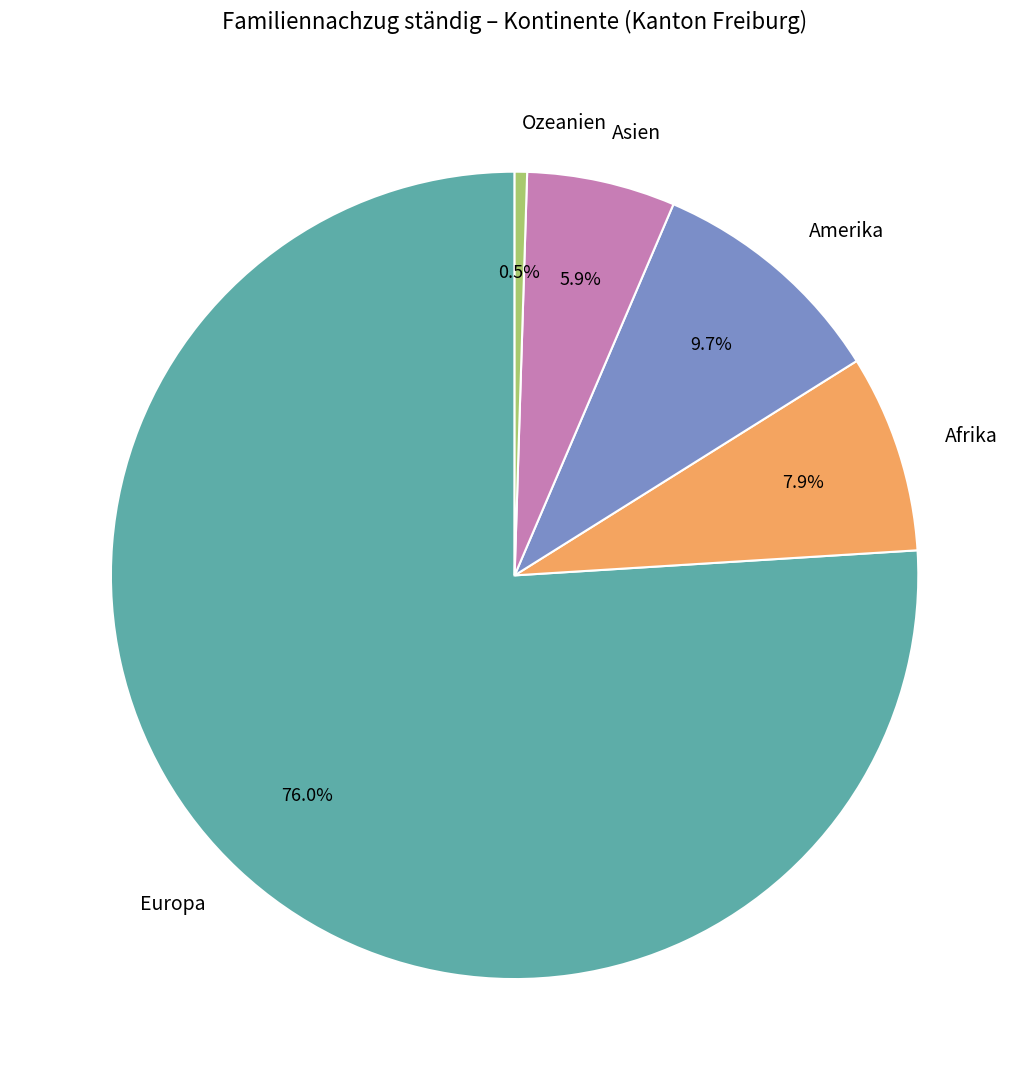

To the nearest percent, what is the difference between the Europa and Asien slice percentages?

70%